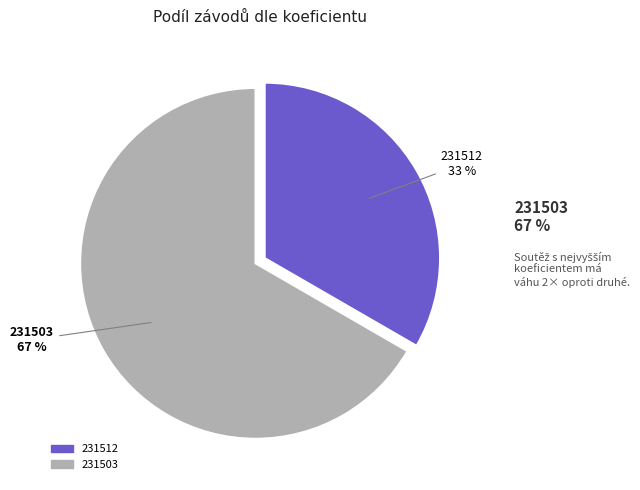

To the nearest percent, what is the combined percentage of 231512 and 231503?

100%